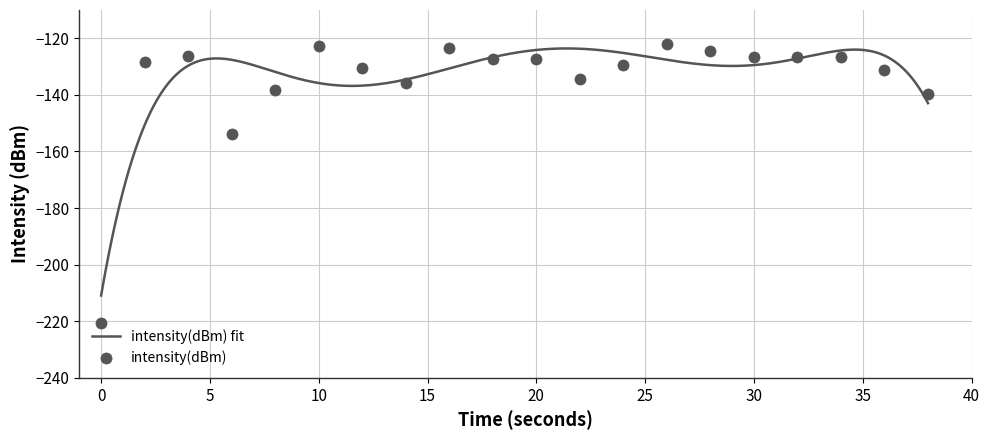

Reading left to right, transcribe all the data shown in this chart.

-220.6	-128.5	-126.2	-153.7	-138.4	-122.6	-130.6	-135.8	-123.3	-127.4	-127.5	-134.5	-129.3	-121.9	-124.4	-126.5	-126.8	-126.5	-131.1	-139.8